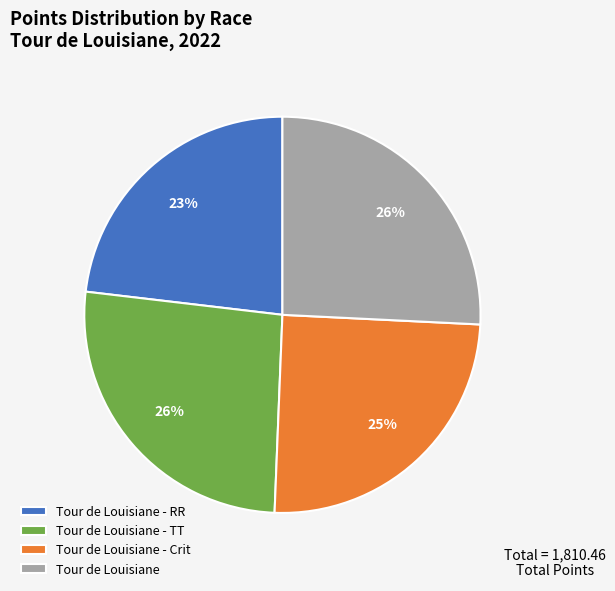

Which category has the smallest portion of the pie?

Tour de Louisiane - RR